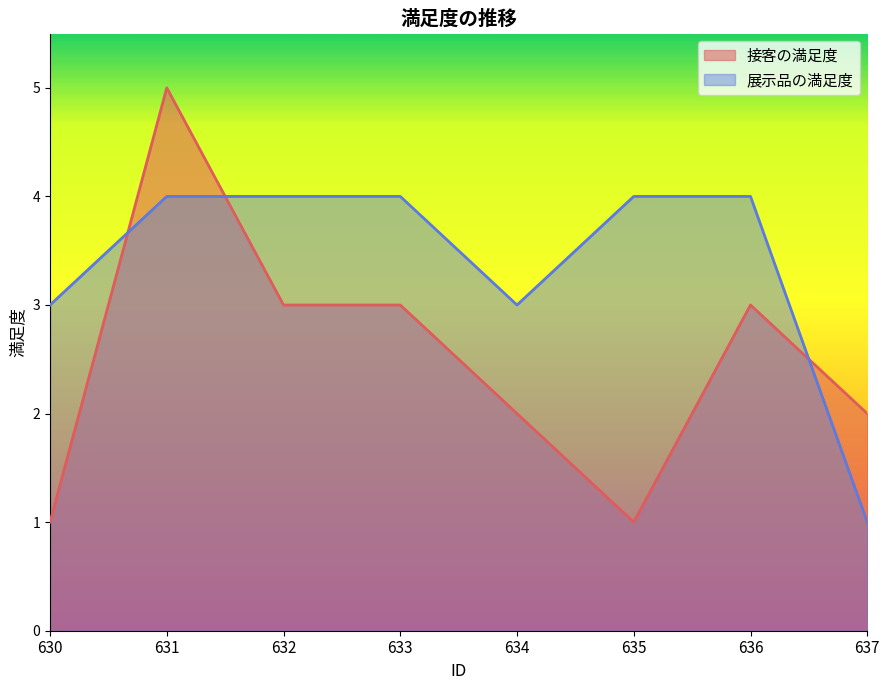

Reading right to left, what are all the values shown in this chart?

接客の満足度: 2	3	1	2	3	3	5	1
展示品の満足度: 1	4	4	3	4	4	4	3